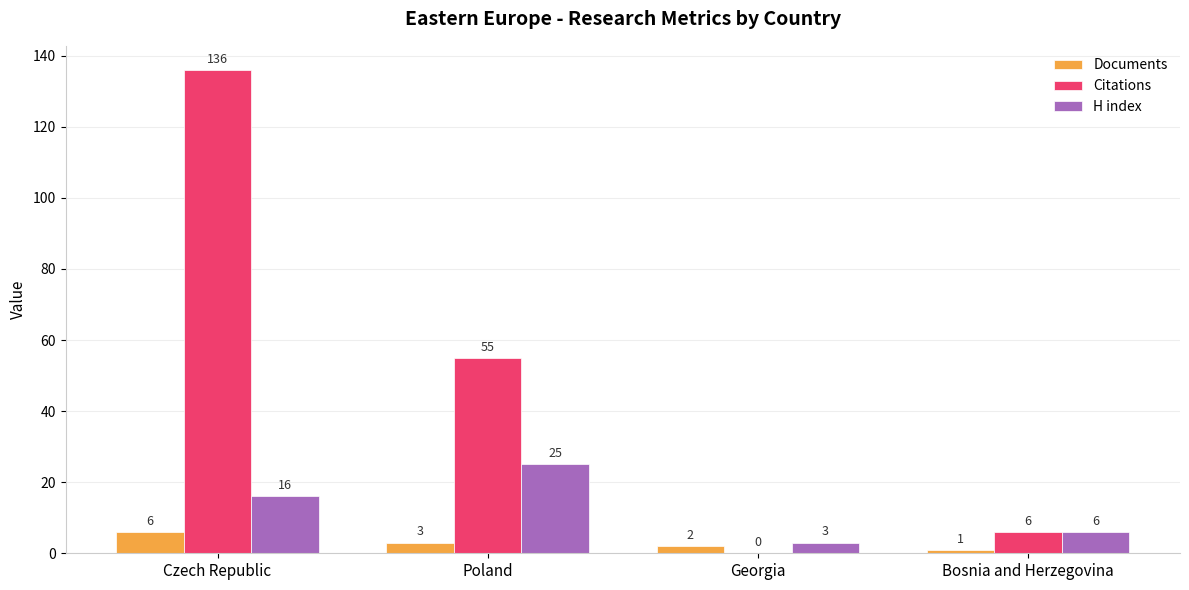

Which series has the largest range (max minus min)?

Citations